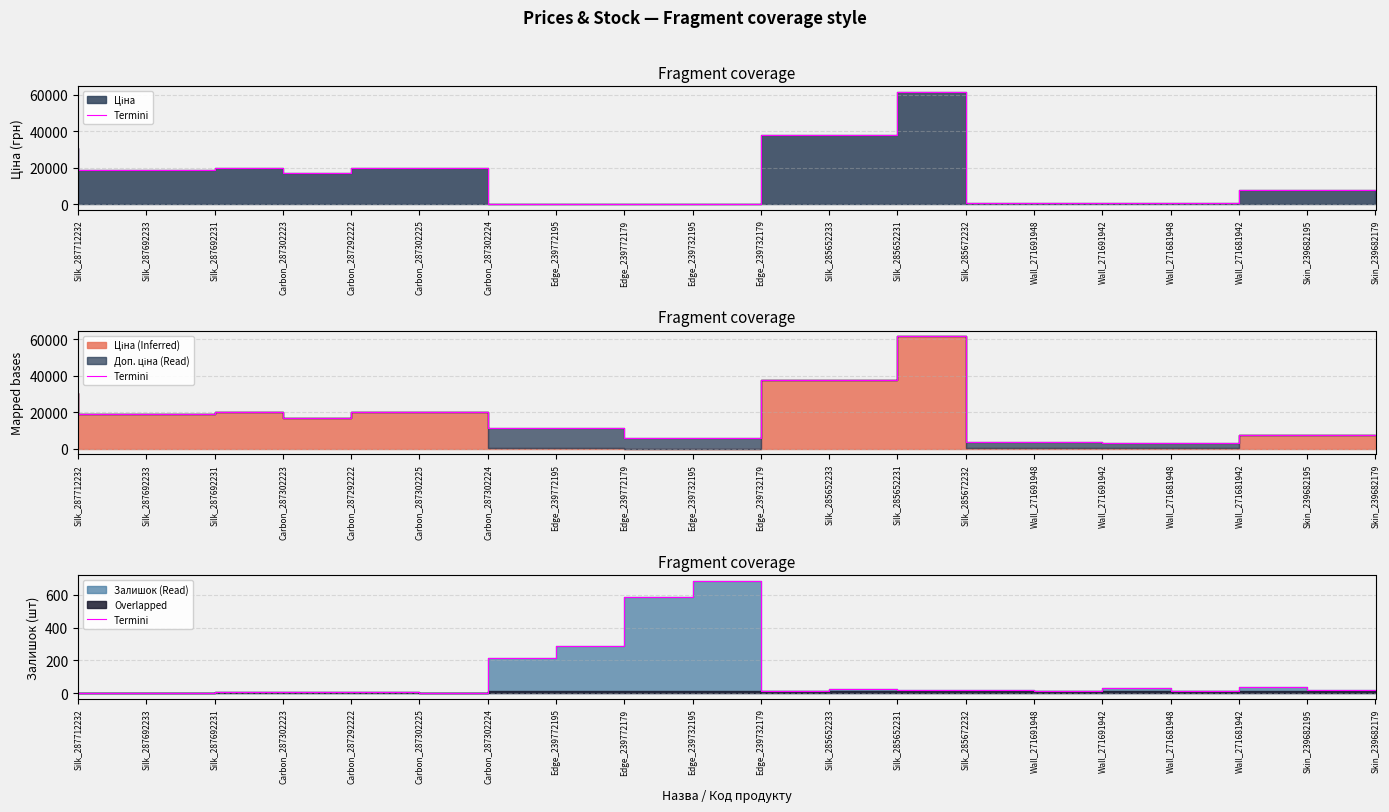

True or false: the data has more than 2 interior local peaks.

True